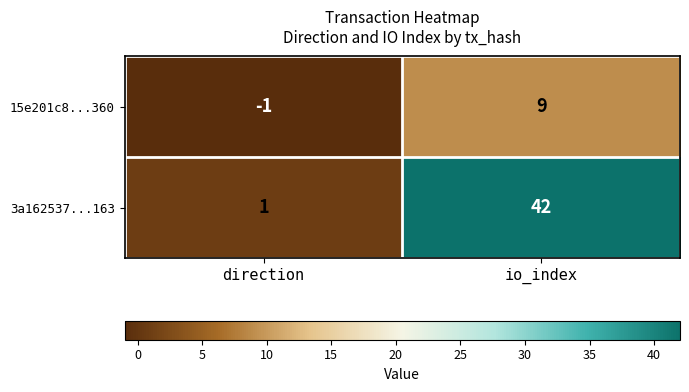

Which series has the largest total across all categories?

3a162537...163